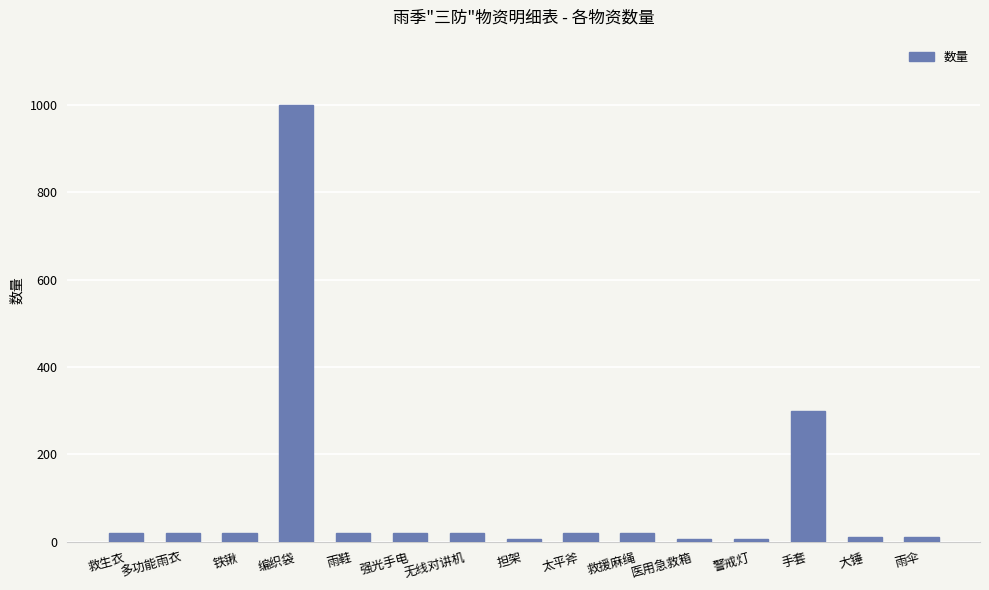

What is the change in value from 铁锹 to 大锤?

-10